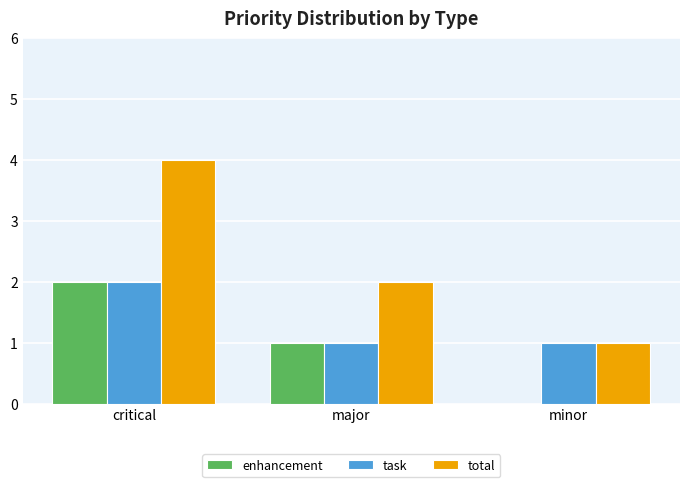

What is the sum of all task values?

4